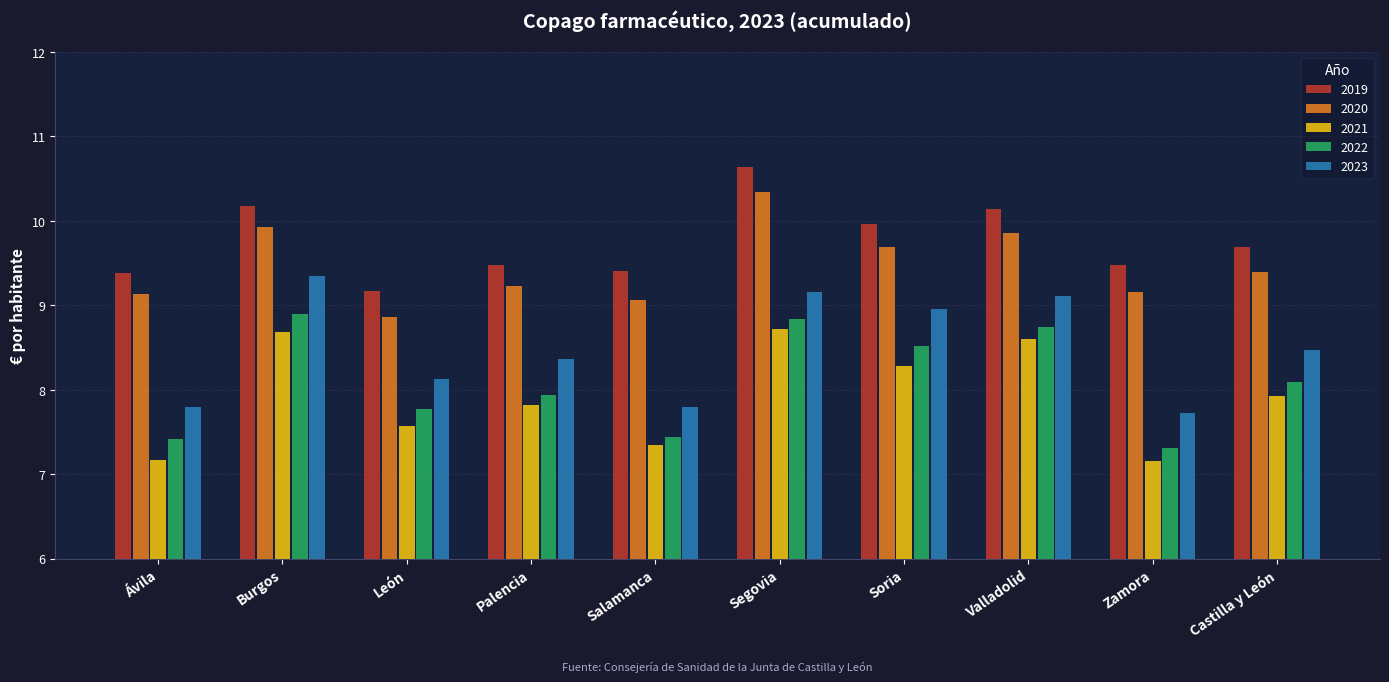

At how many categories does at least one series exceed 8?

10